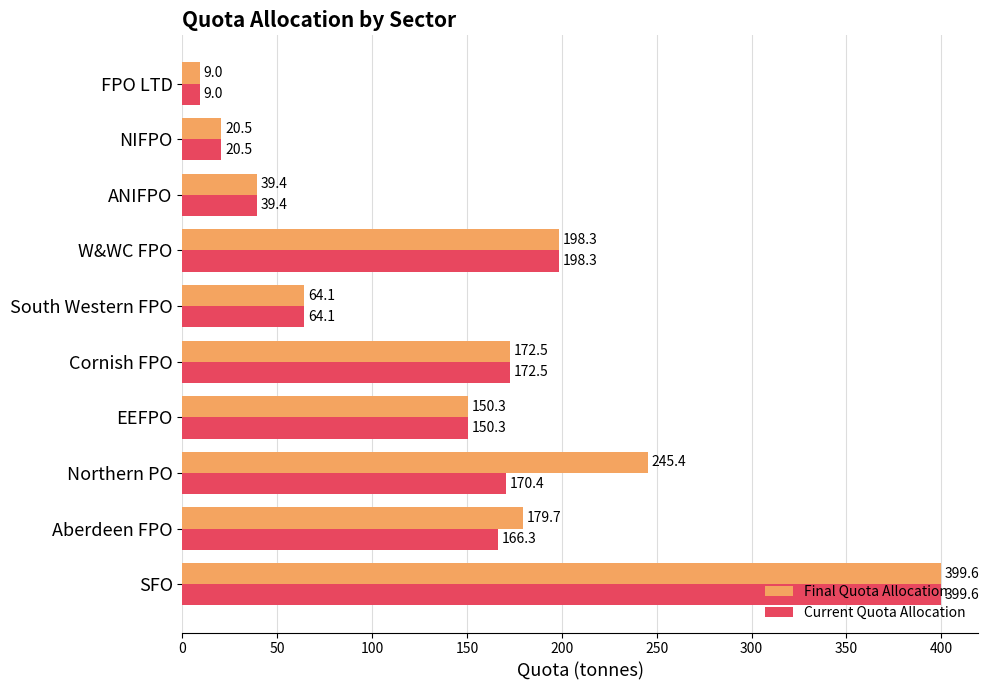

Where is Final Quota Allocation nearest to the value 204?

W&WC FPO